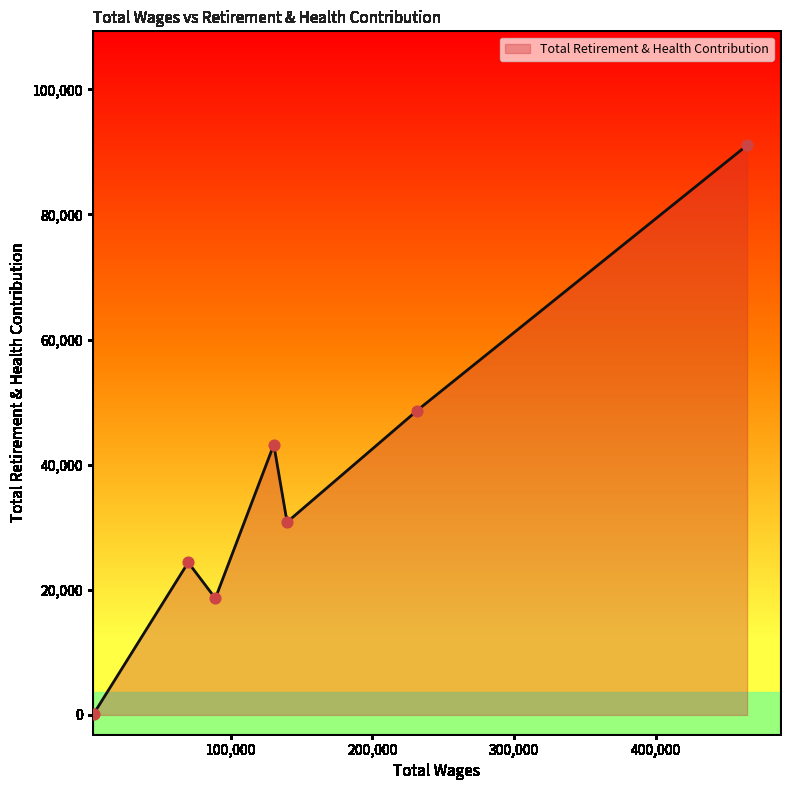

What is the change in value from 130431.0 to 3332.0?

-43042